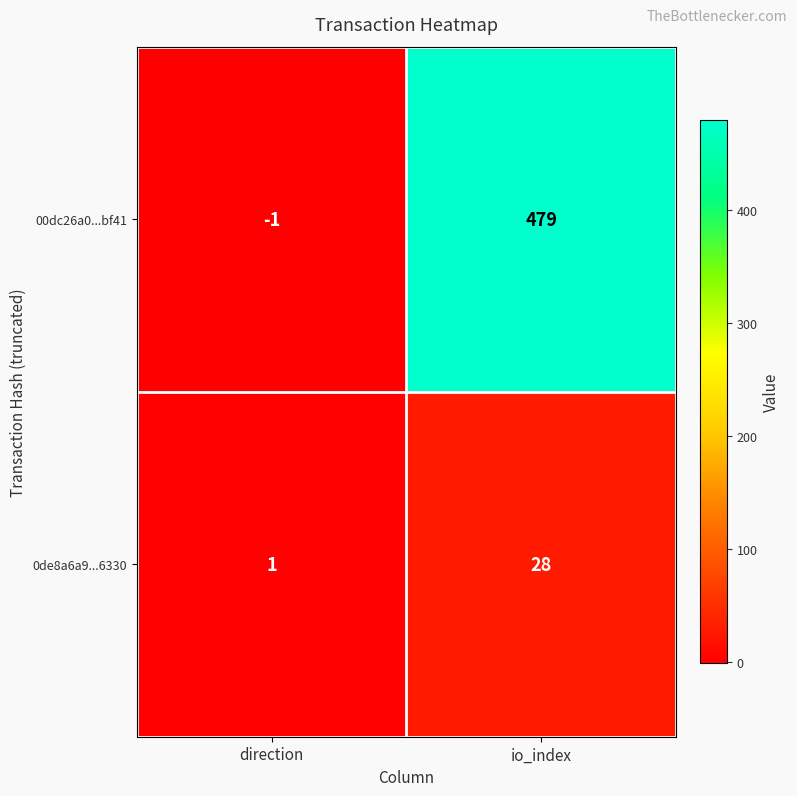

At io_index, list the series in order from largest to smallest.

00dc26a0...bf41, 0de8a6a9...6330